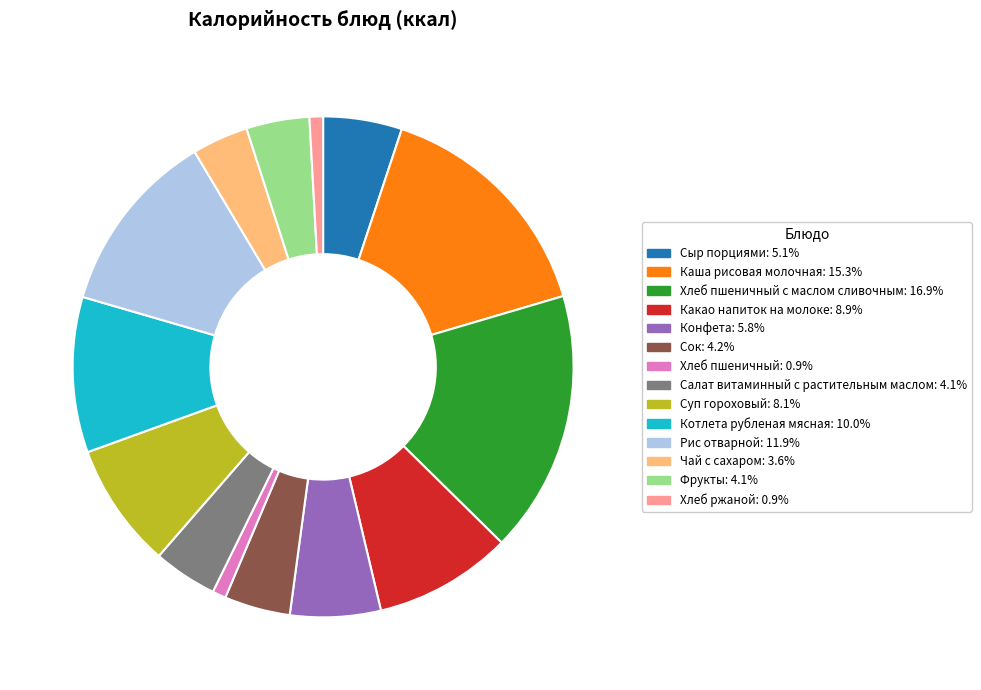

Is there a majority slice in this chart?

No